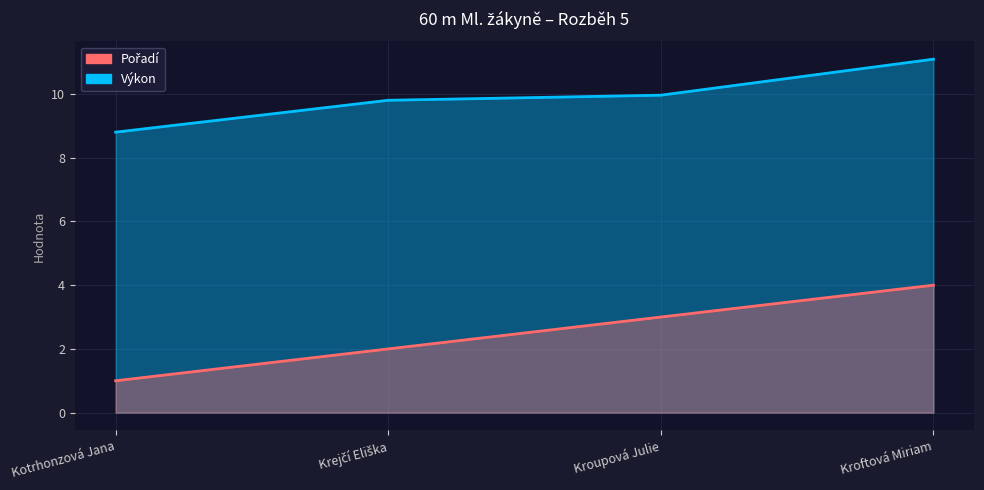

At how many categories does at least one series exceed 8?

4